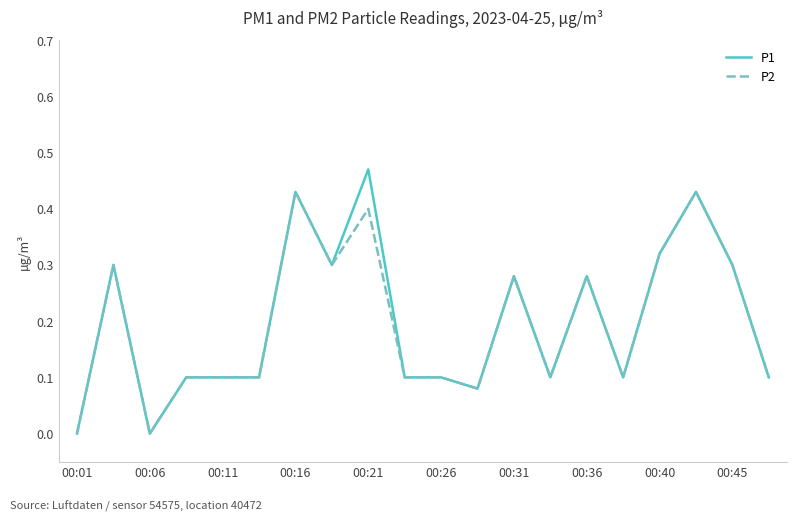

Which series has the largest range (max minus min)?

P1